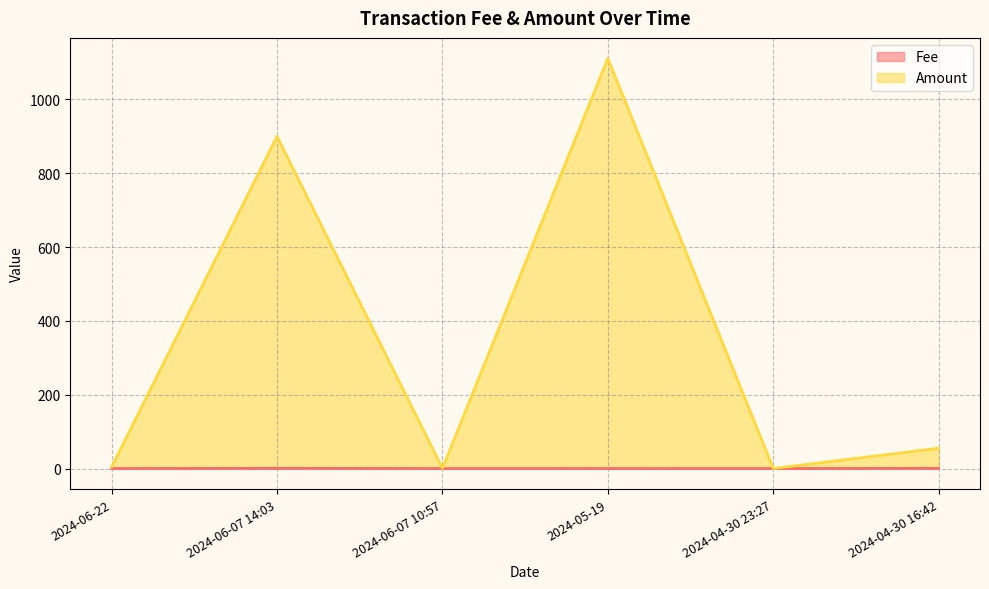

Which has a higher value, 2024-06-07 10:57 or 2024-05-19?

2024-05-19